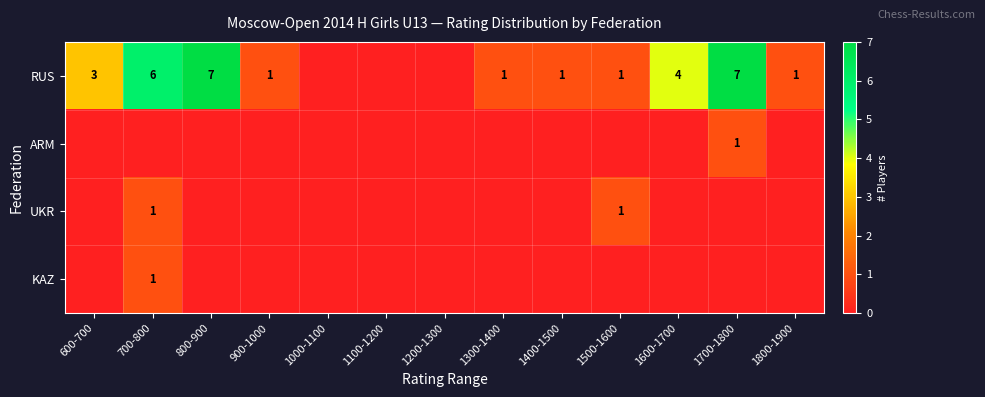

Is it true that UKR equals 2 at 1500-1600?

False